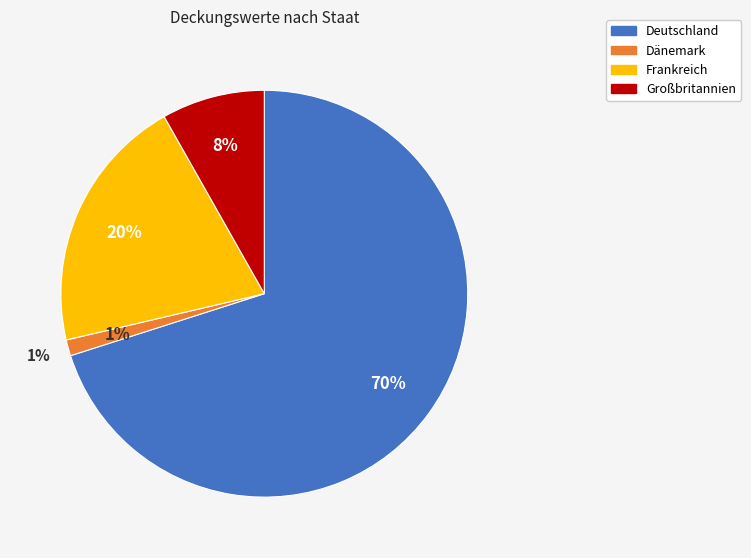

To the nearest percent, what portion does Deutschland represent?

70%